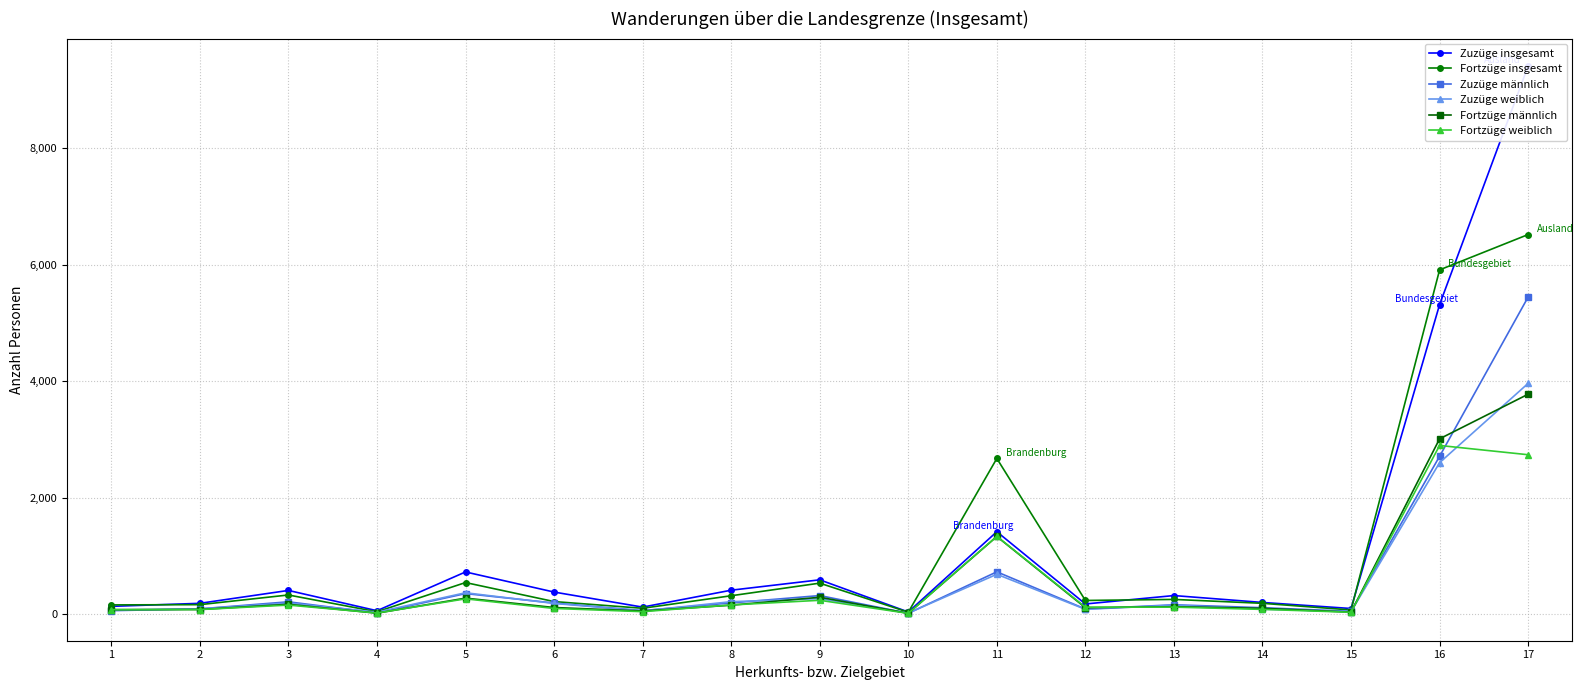

What is the difference between the second highest and minimum values in the Fortzüge insgesamt series?

5871